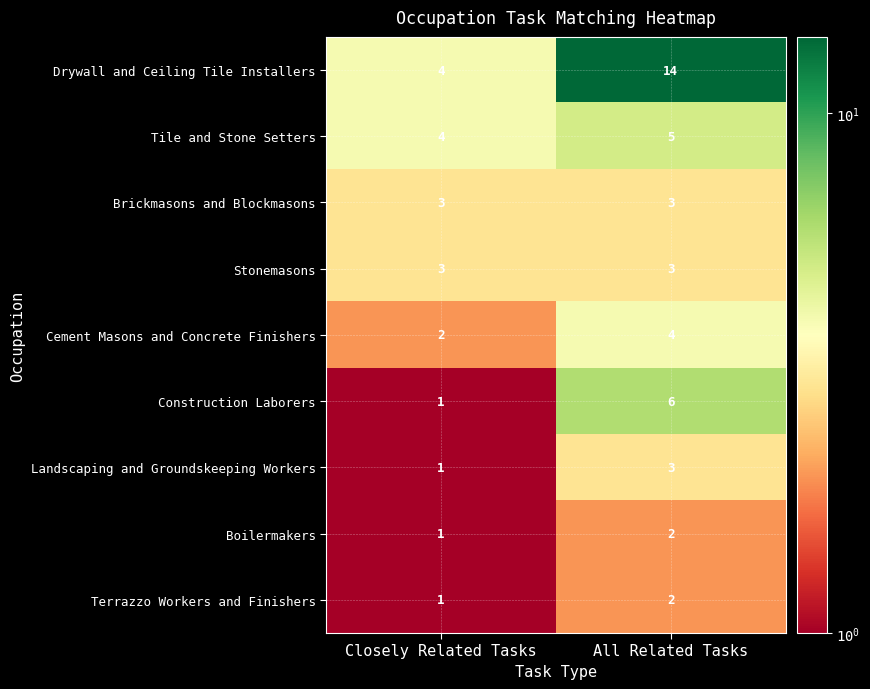

What is the sum of the Brickmasons and Blockmasons values at All Related Tasks and Closely Related Tasks?

6